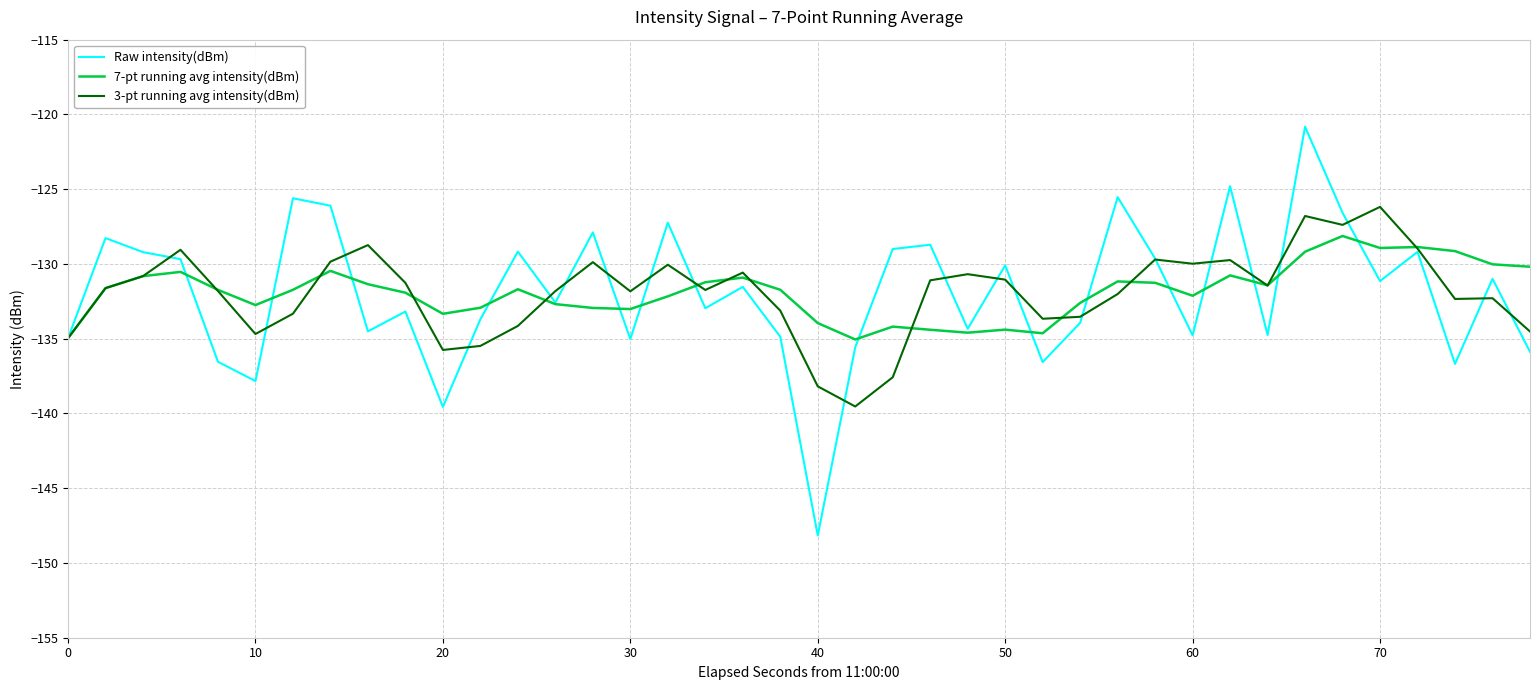

What is the maximum value for Raw intensity(dBm)?

-120.8